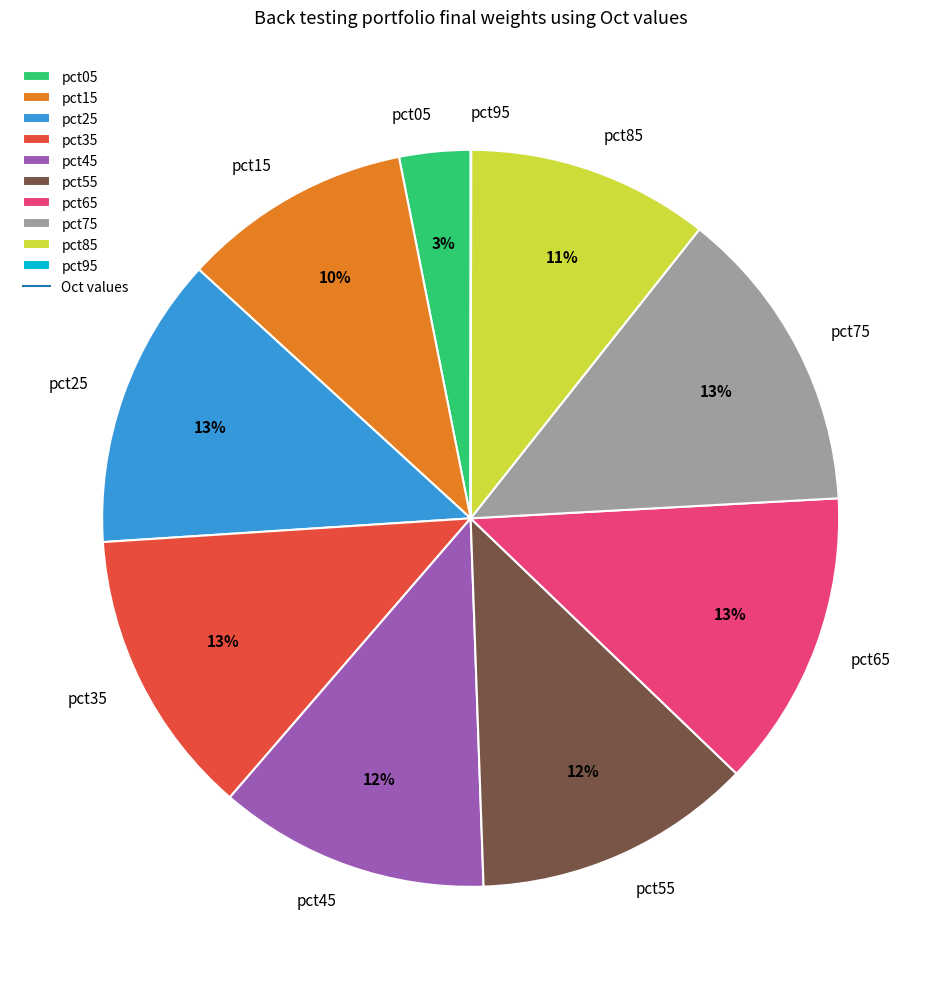

Does pct15 represent more than half of the total?

No